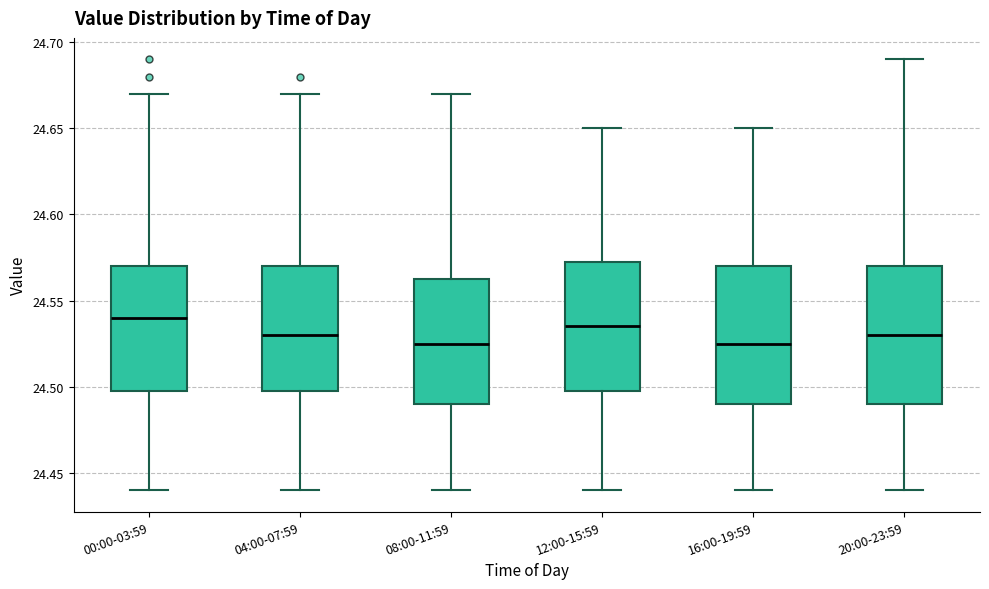

Where does the lower whisker of the box for 04:00-07:59 end on the y-axis? The values are not printed on the chart, so give them approximately, as read against the axis.

24.440